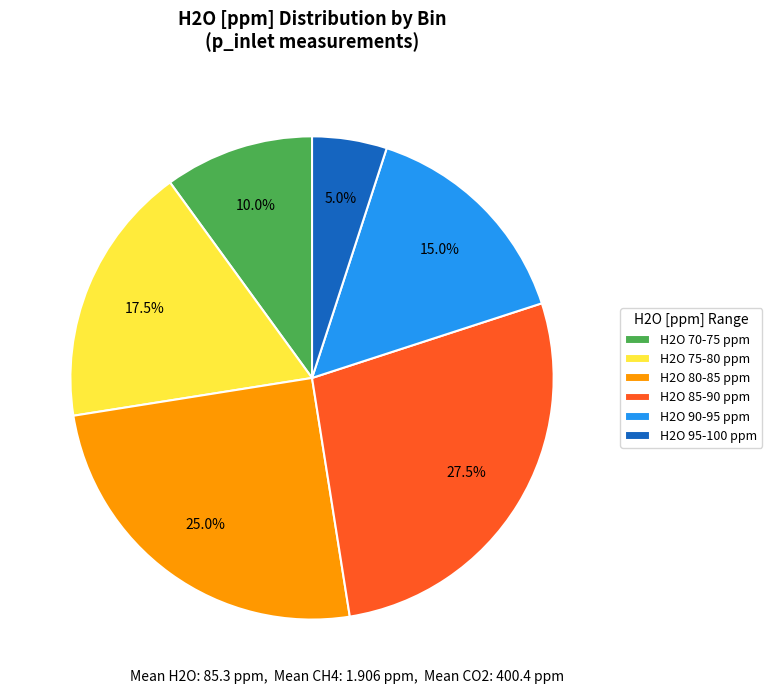

What percentage do H2O 95-100 ppm and H2O 85-90 ppm together represent?

32.5%